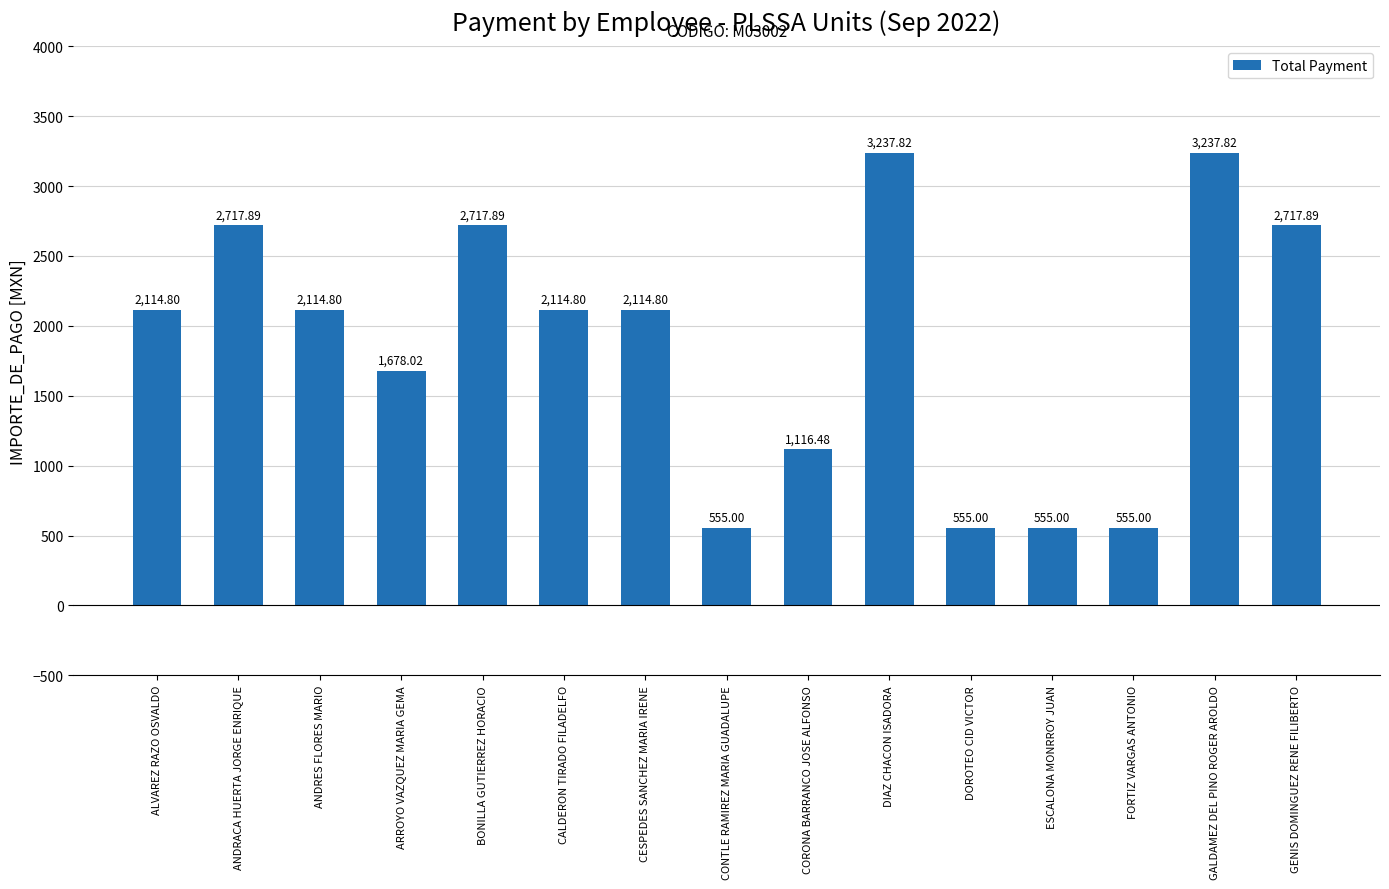

What is the label of the 15th bar from the left?

GENIS DOMINGUEZ RENE FILIBERTO